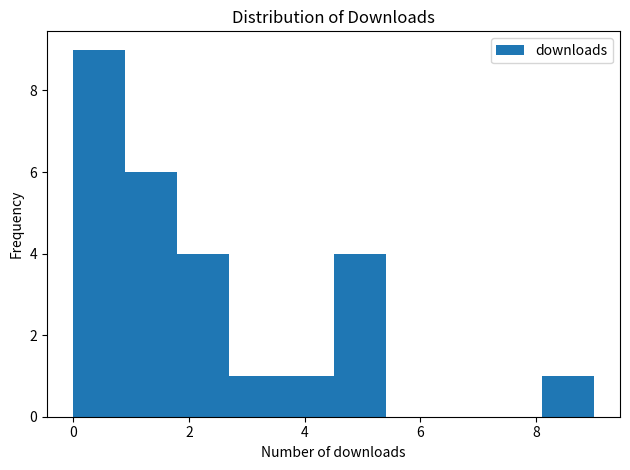

Reading left to right, transcribe this chart: for each bar, give the range it covers on the x-axis and its height. Neither the bar edges nor the heights are printed on the chart, so give them approximately, as read against the axes.

0.0 to 0.9: 9
0.9 to 1.8: 6
1.8 to 2.7: 4
2.7 to 3.6: 1
3.6 to 4.5: 1
4.5 to 5.4: 4
5.4 to 6.3: 0
6.3 to 7.2: 0
7.2 to 8.1: 0
8.1 to 9.0: 1